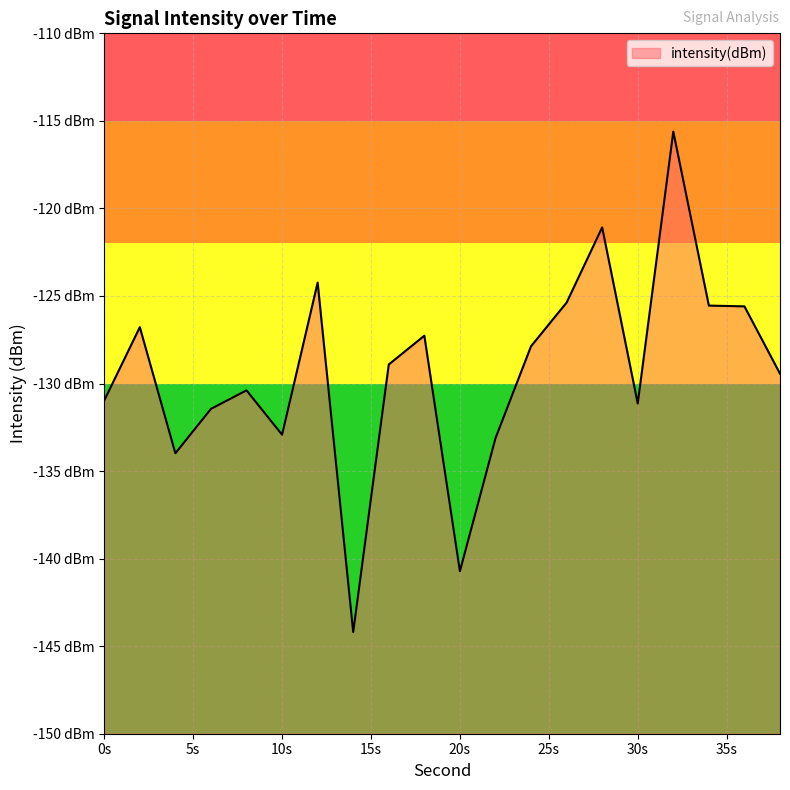

What is the value of the 4th point from the left?

-131.4